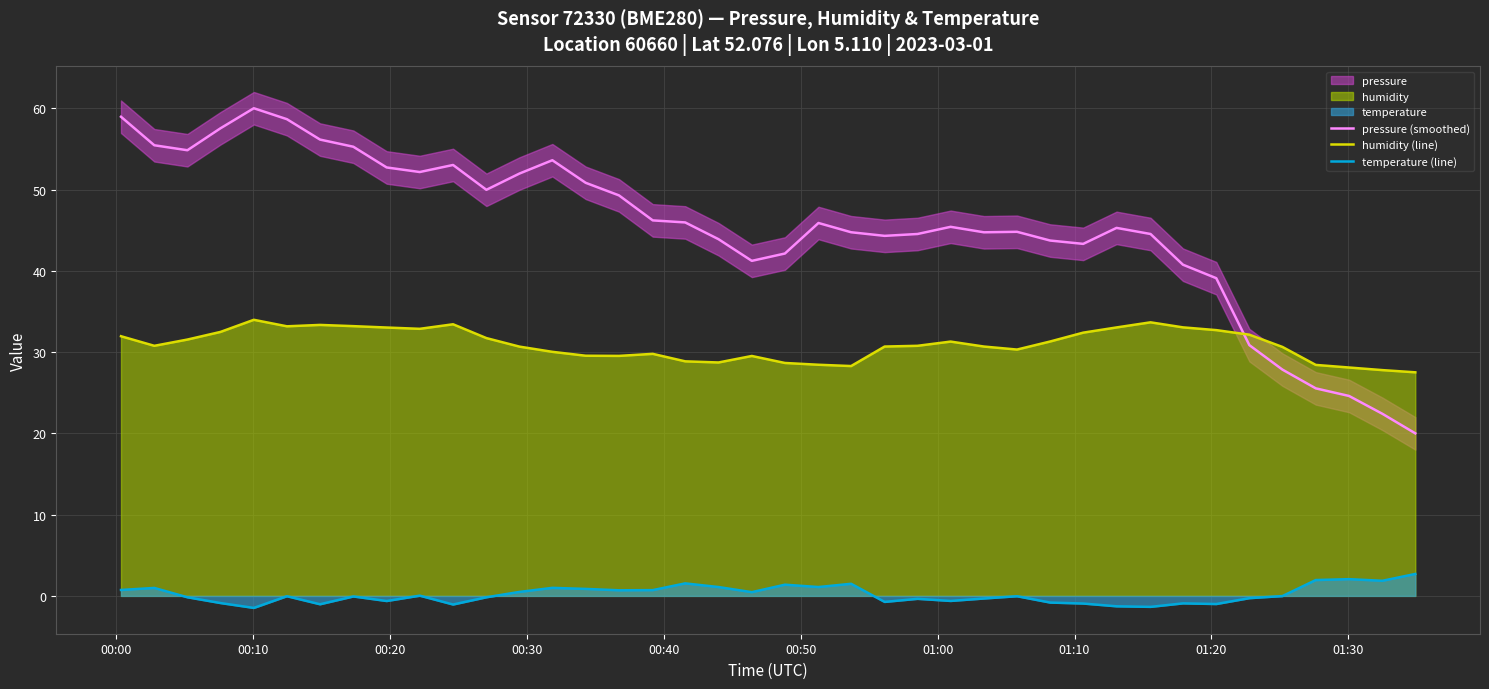

What is the difference between the maximum and minimum values in the temperature (line) series?

4.2